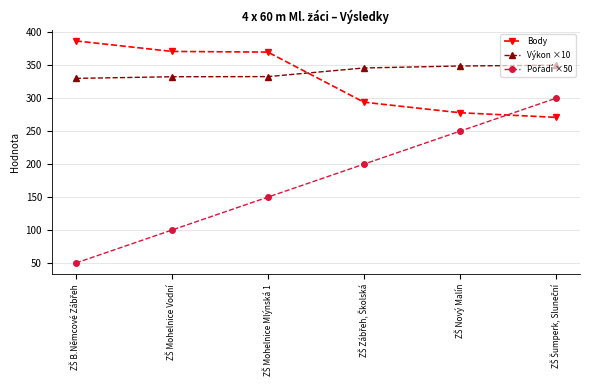

What is the sum of all Výkon ×10 values?

2040.4